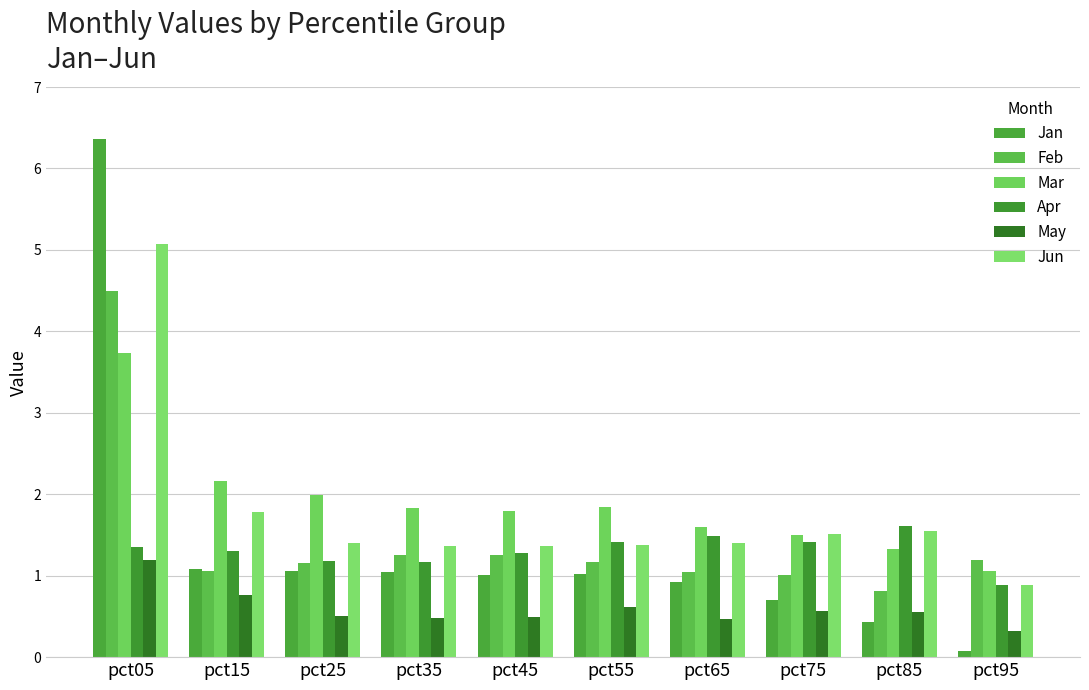

True or false: Mar has a value of 3.7 at pct05.

True